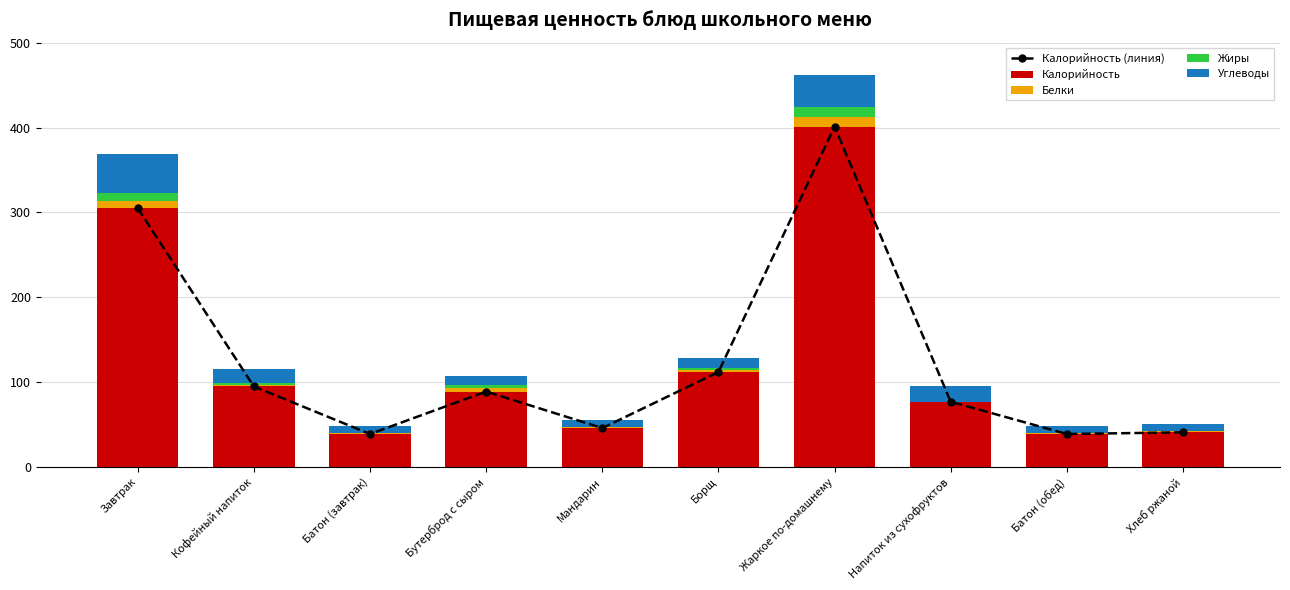

What position from the right is Батон (завтрак)?

8